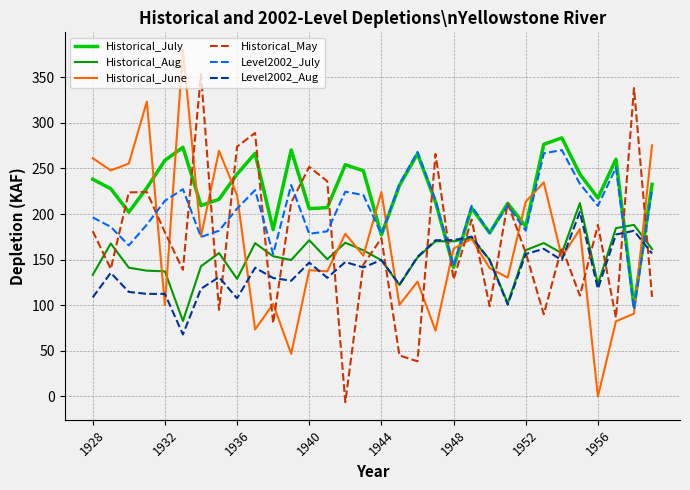

Which series has the largest range (max minus min)?

Historical_June